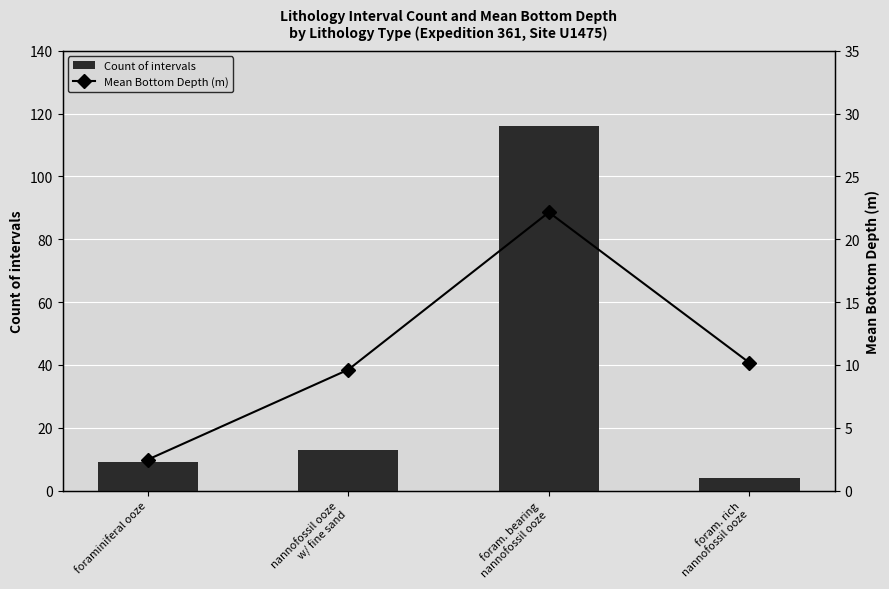

The Count of intervals series shows 4.0 at foram. rich
nannofossil ooze. True or false?

True